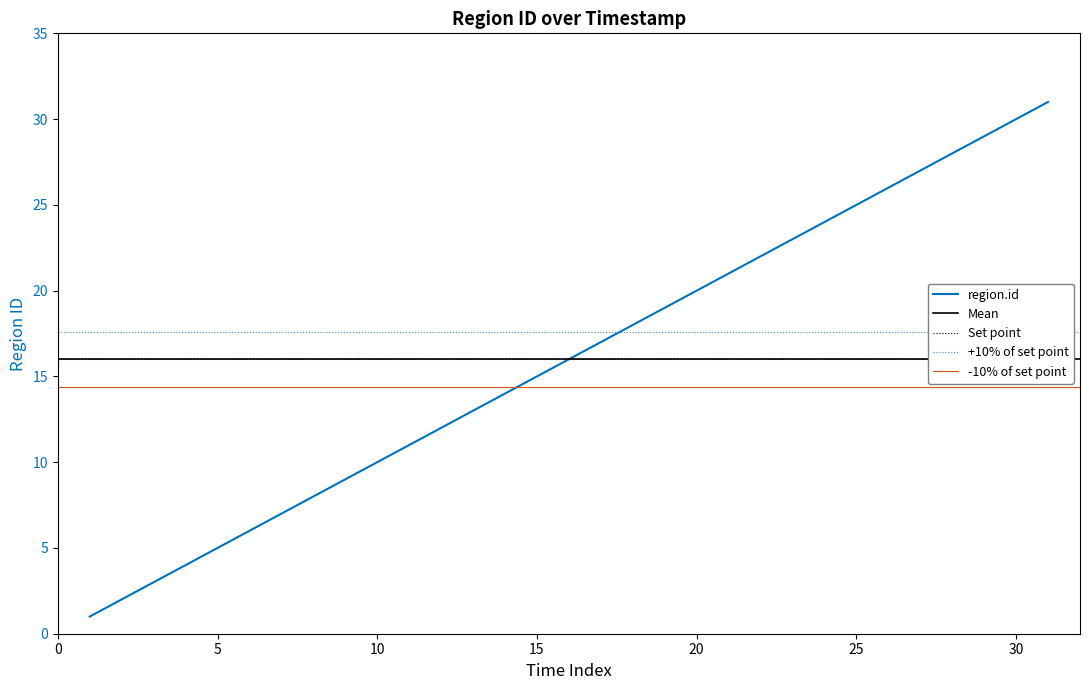

How many data points does each series have?

31